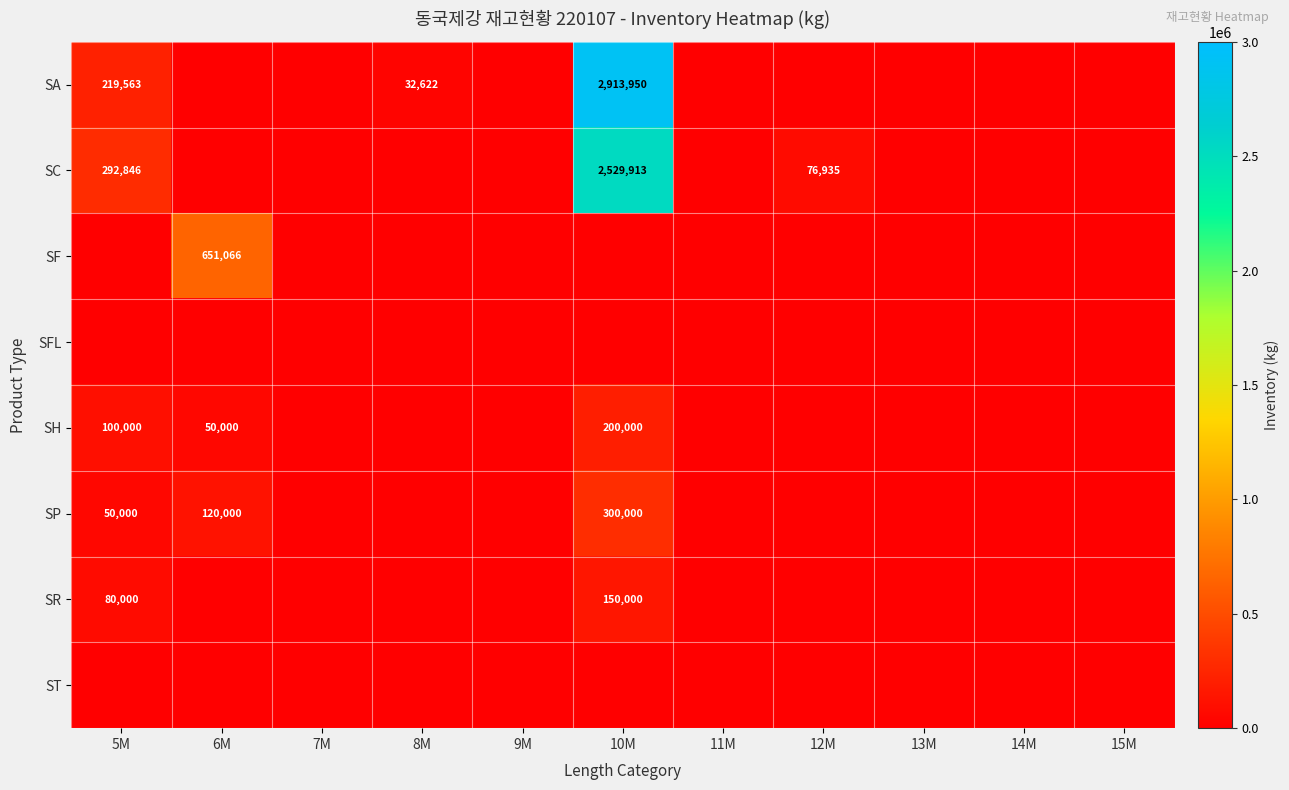

Is it true that SA equals 2913950 at 10M?

True